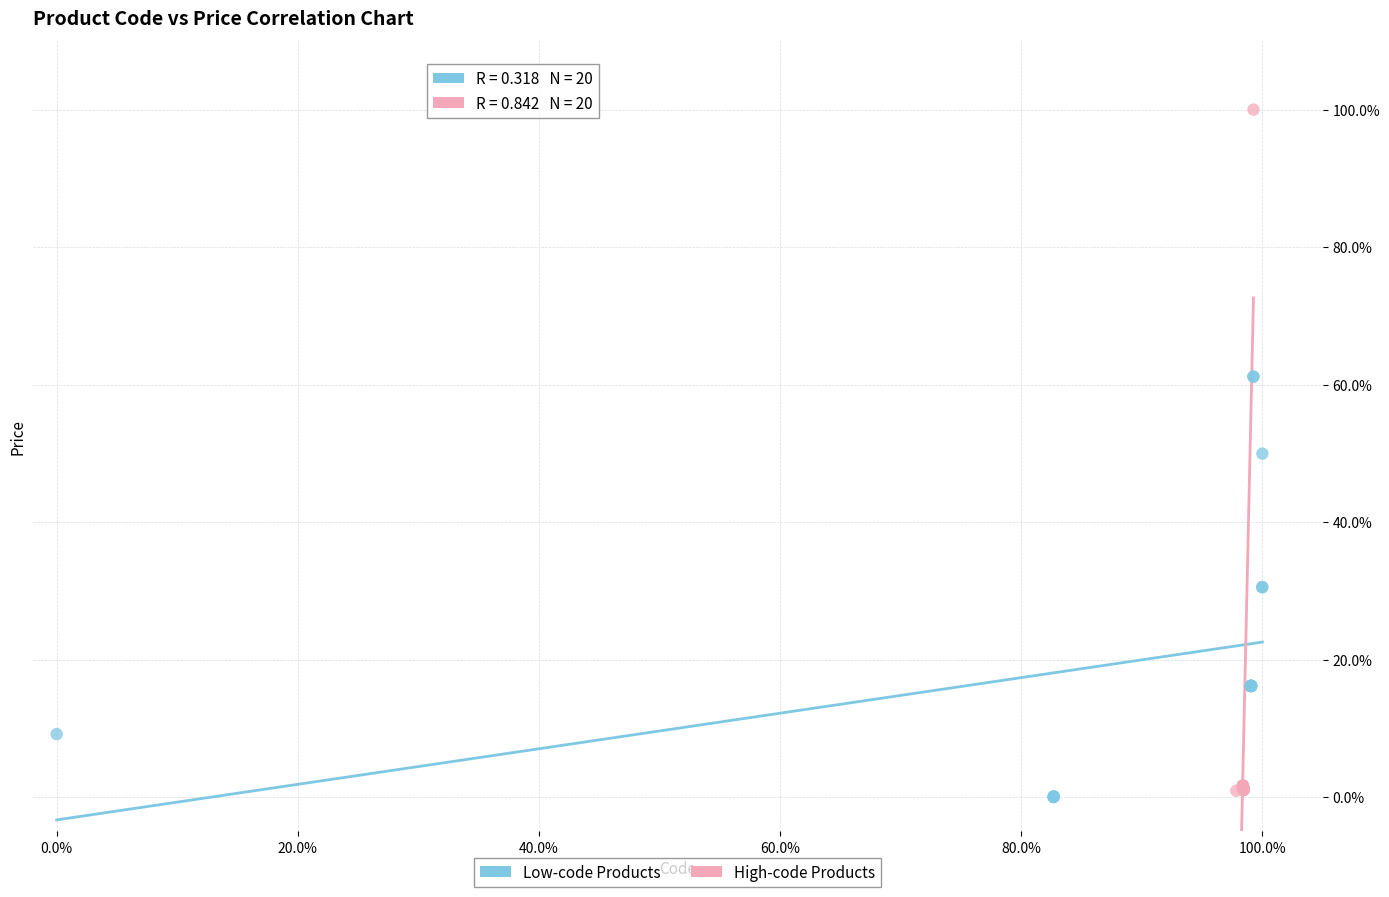

Which series has the largest Y range (max minus min)?

High-code Products